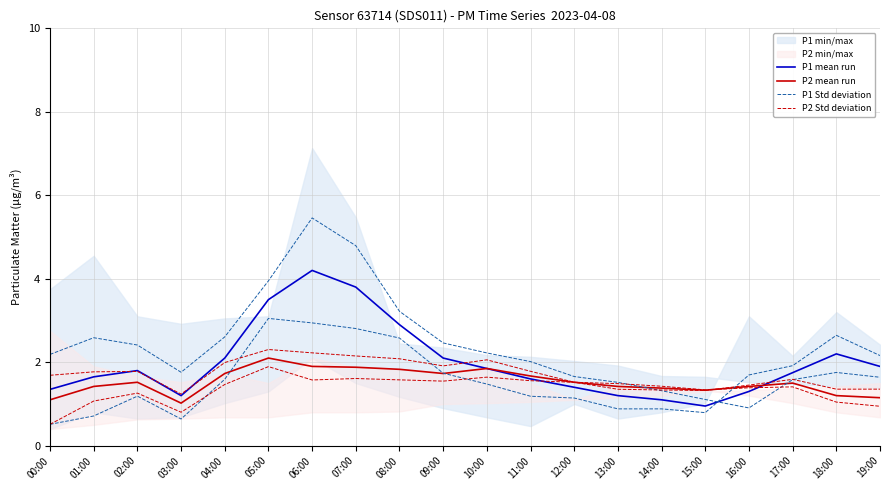

What position from the left is 08:00?

9